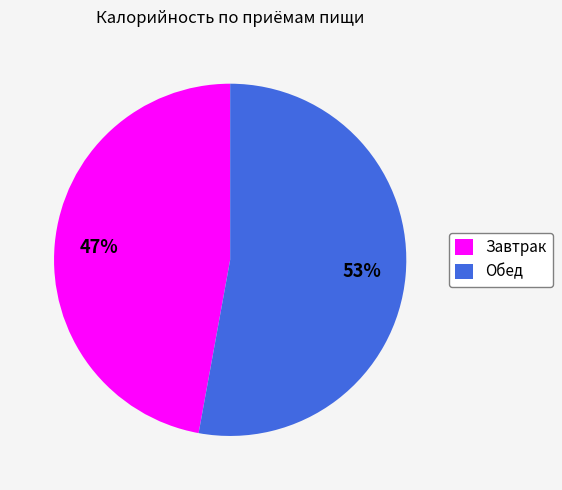

Do Завтрак and Обед together represent more than half of the pie?

Yes